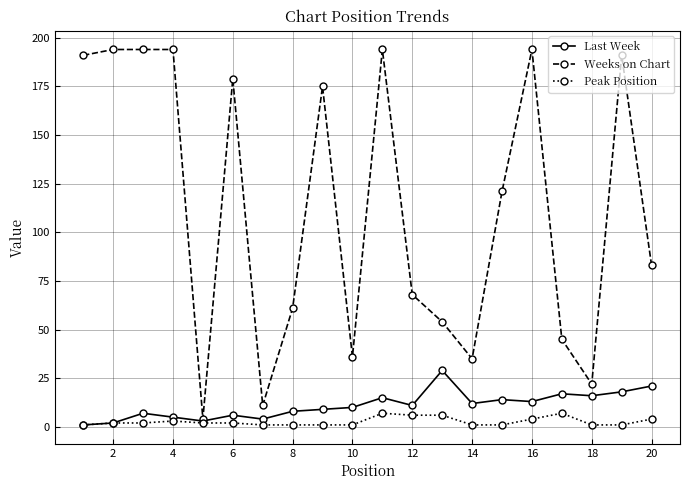

List the series in order of their peak value, lowest first.

Peak Position, Last Week, Weeks on Chart